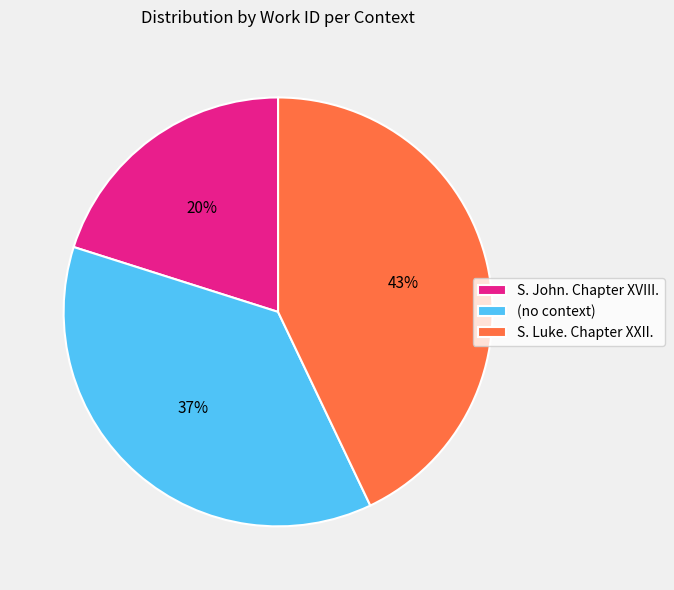

Is it true that (no context) is 27% of the pie?

False